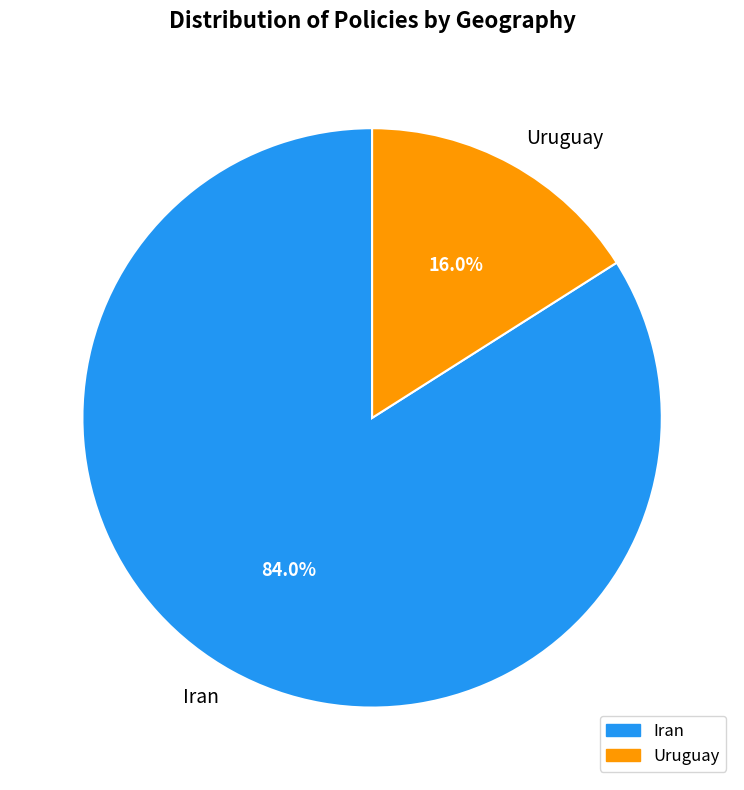

Which slice is the smallest?

Uruguay